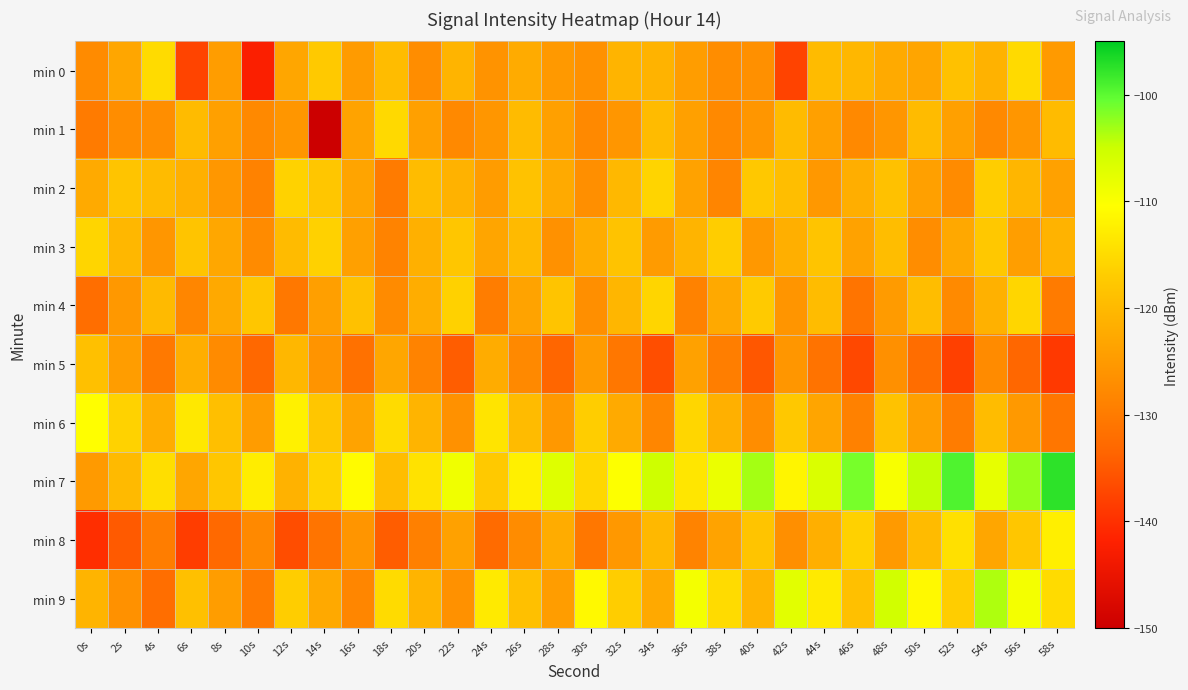

Between 2s and 38s, which is larger?

2s